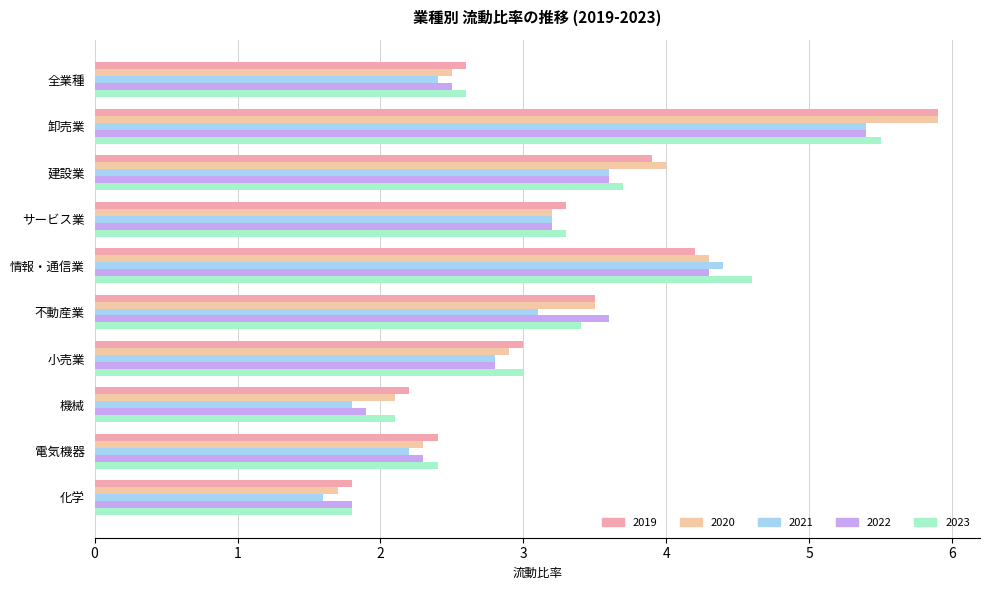

Reading left to right, transcribe all the data shown in this chart.

2019: 全業種=2.6	卸売業=5.9	建設業=3.9	サービス業=3.3	情報・通信業=4.2	不動産業=3.5	小売業=3.0	機械=2.2	電気機器=2.4	化学=1.8
2020: 全業種=2.5	卸売業=5.9	建設業=4.0	サービス業=3.2	情報・通信業=4.3	不動産業=3.5	小売業=2.9	機械=2.1	電気機器=2.3	化学=1.7
2021: 全業種=2.4	卸売業=5.4	建設業=3.6	サービス業=3.2	情報・通信業=4.4	不動産業=3.1	小売業=2.8	機械=1.8	電気機器=2.2	化学=1.6
2022: 全業種=2.5	卸売業=5.4	建設業=3.6	サービス業=3.2	情報・通信業=4.3	不動産業=3.6	小売業=2.8	機械=1.9	電気機器=2.3	化学=1.8
2023: 全業種=2.6	卸売業=5.5	建設業=3.7	サービス業=3.3	情報・通信業=4.6	不動産業=3.4	小売業=3.0	機械=2.1	電気機器=2.4	化学=1.8